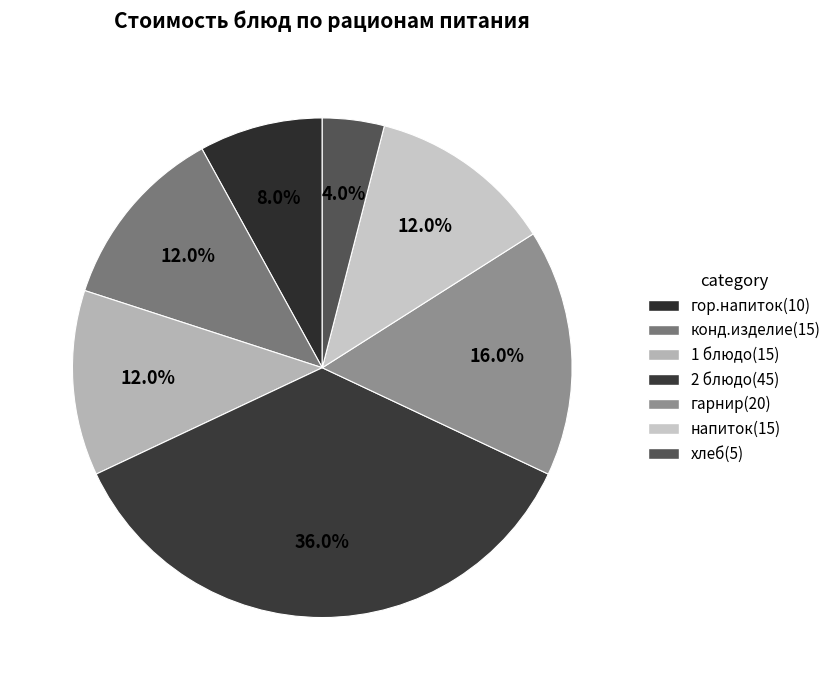

To the nearest percent, what is the combined percentage of 2 блюдо and напиток?

48%